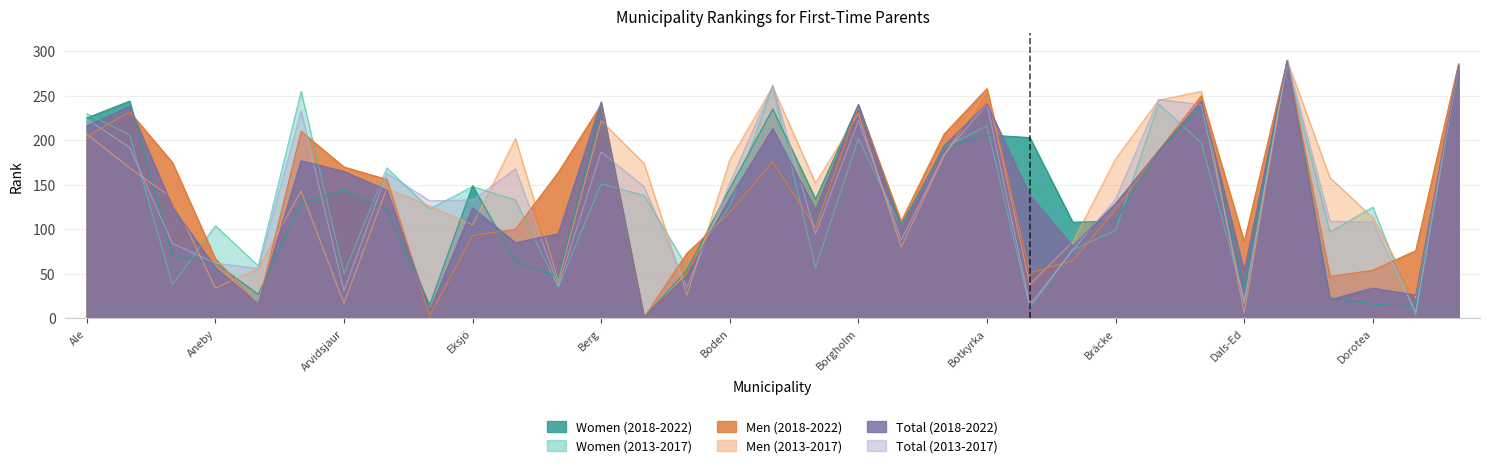

Where does the Rank Men 2013-2017 series first go above 152?

Ale